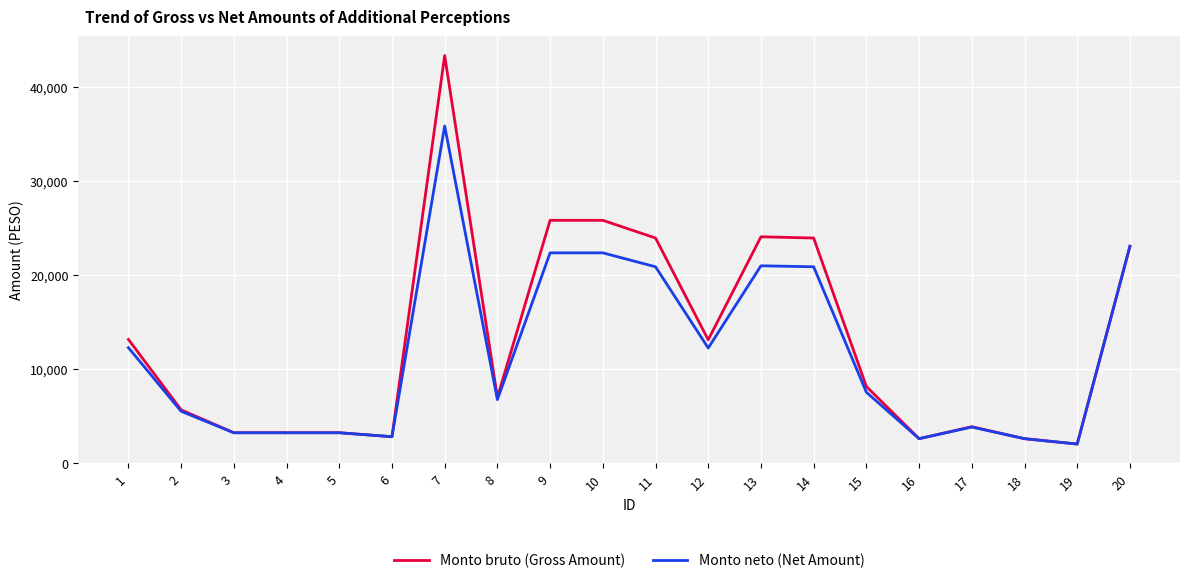

Which series has the largest range (max minus min)?

Monto bruto (Gross Amount)